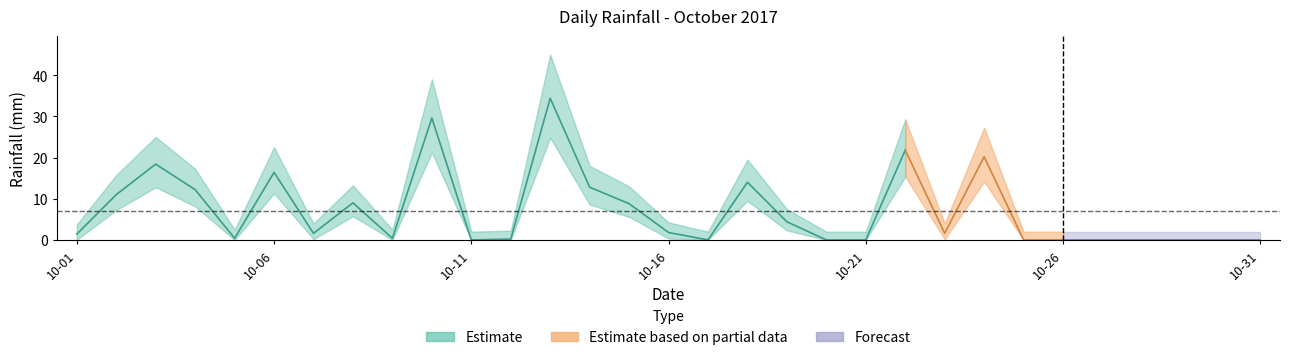

At which label is the value closest to 17?

2017-10-06